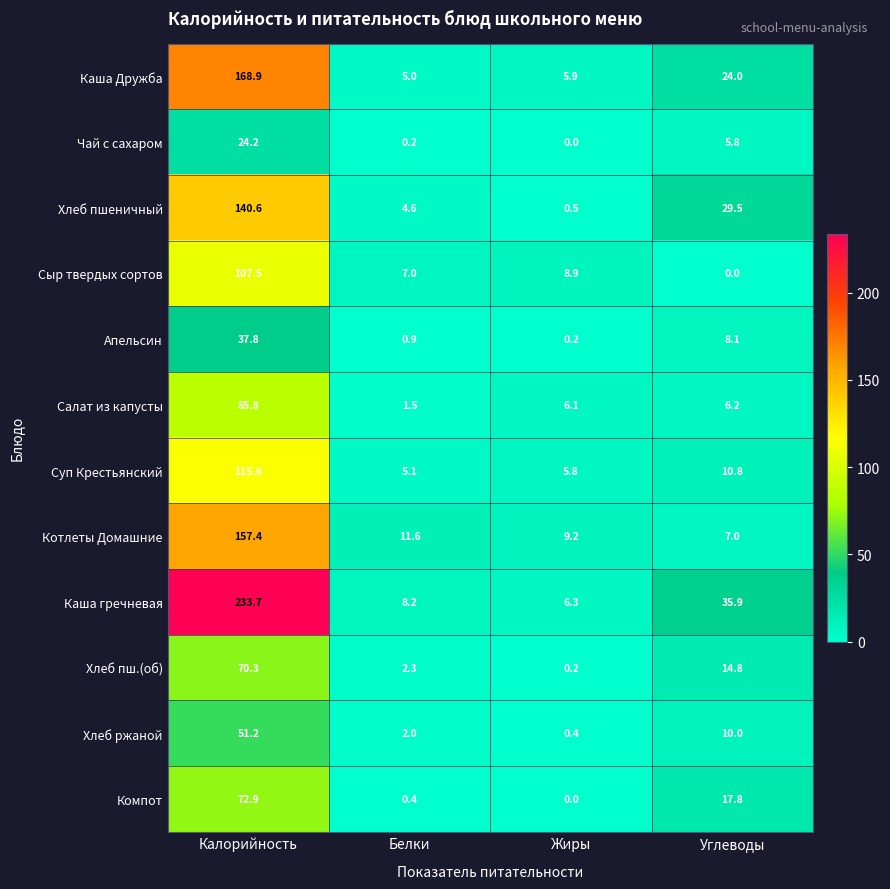

Which series has the widest spread of values?

Каша гречневая